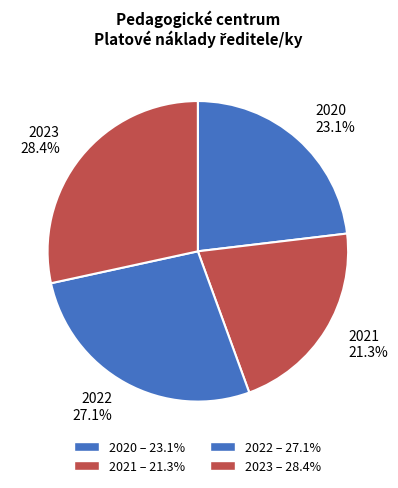

Count the number of slices in the pie.

4